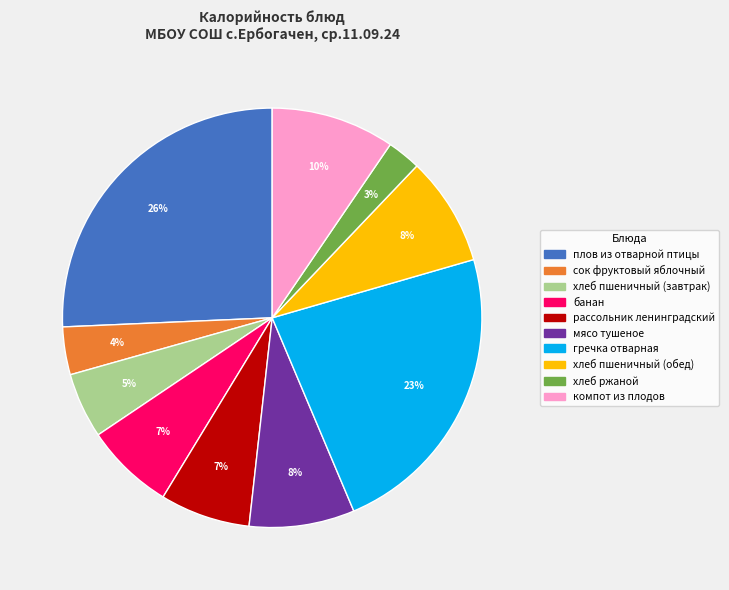

To the nearest percent, what portion does сок фруктовый яблочный represent?

4%